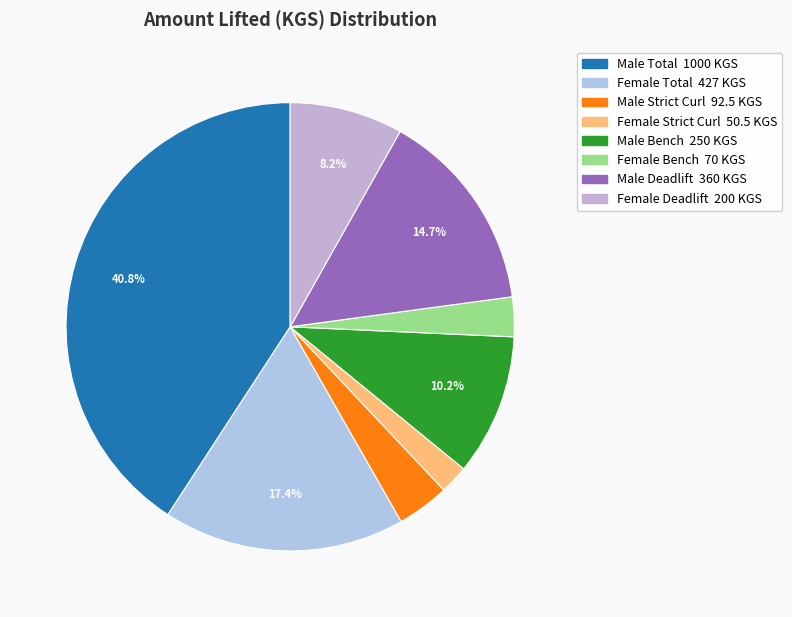

How many segments does this pie chart have?

8